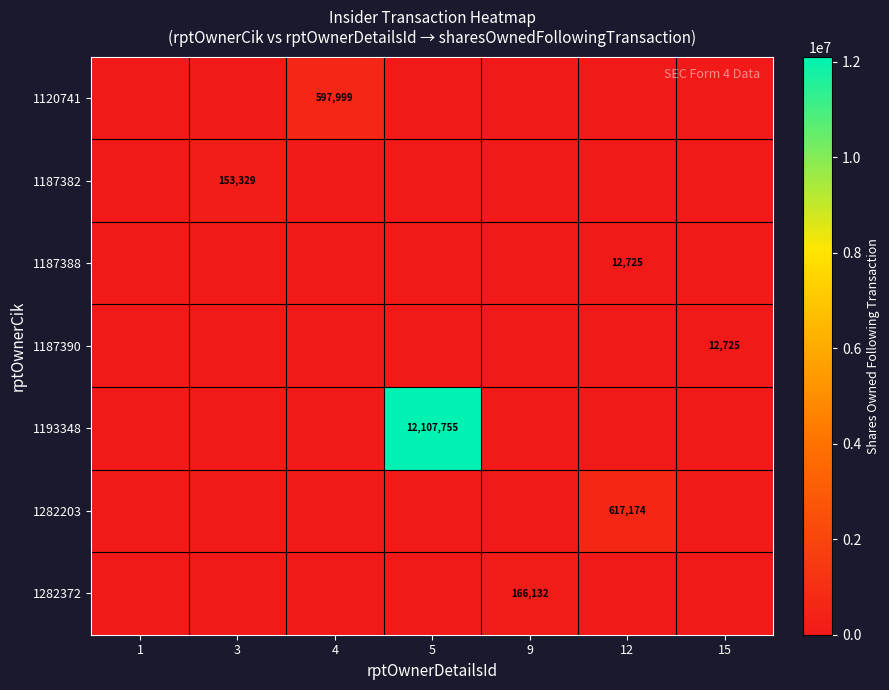

What is the total value across all series at 9?

166132